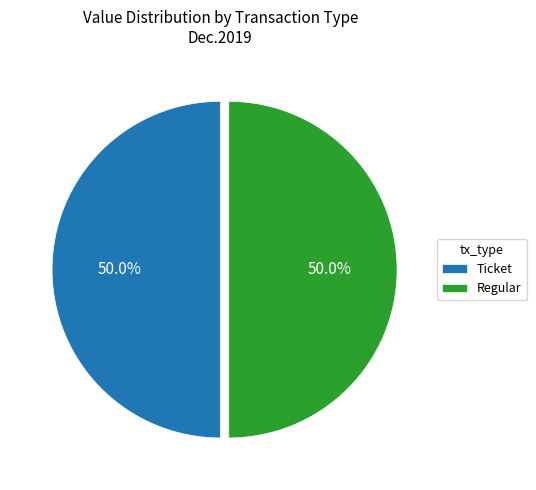

How many slices are in this pie chart?

2